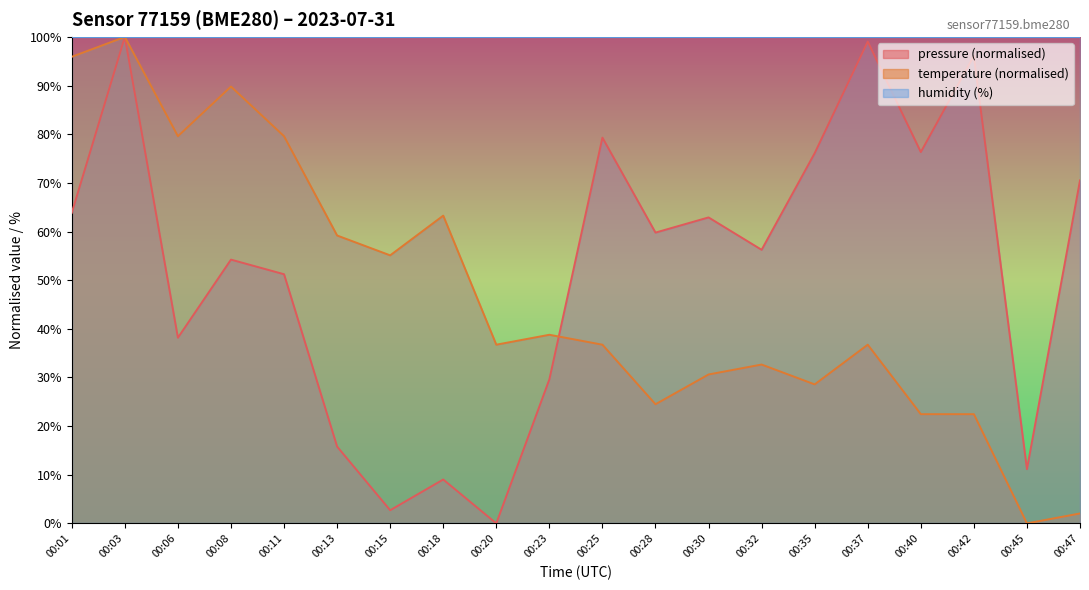

In pressure, how many points are higher than both neighbors (excluding endpoints)?

7